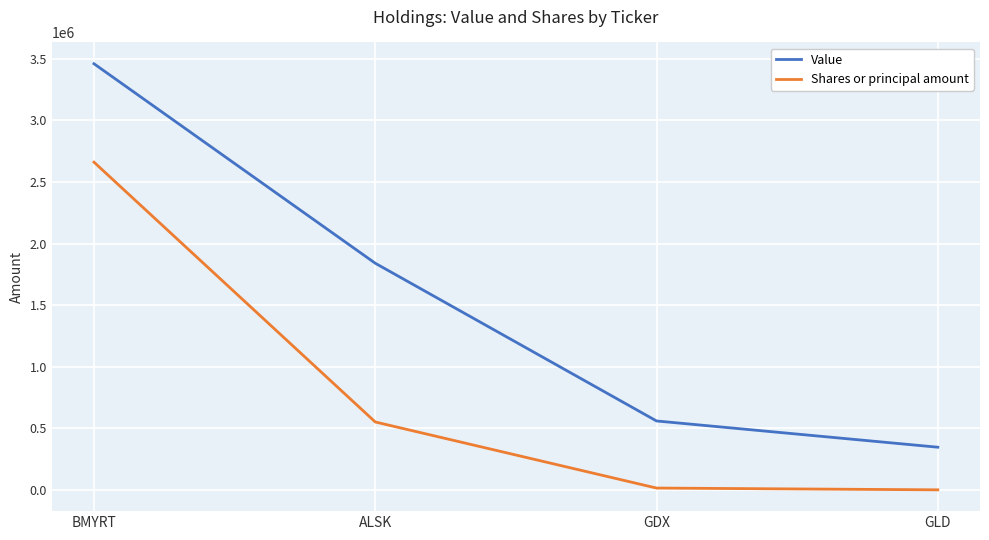

Is this an area chart (filled region under the line)?

No